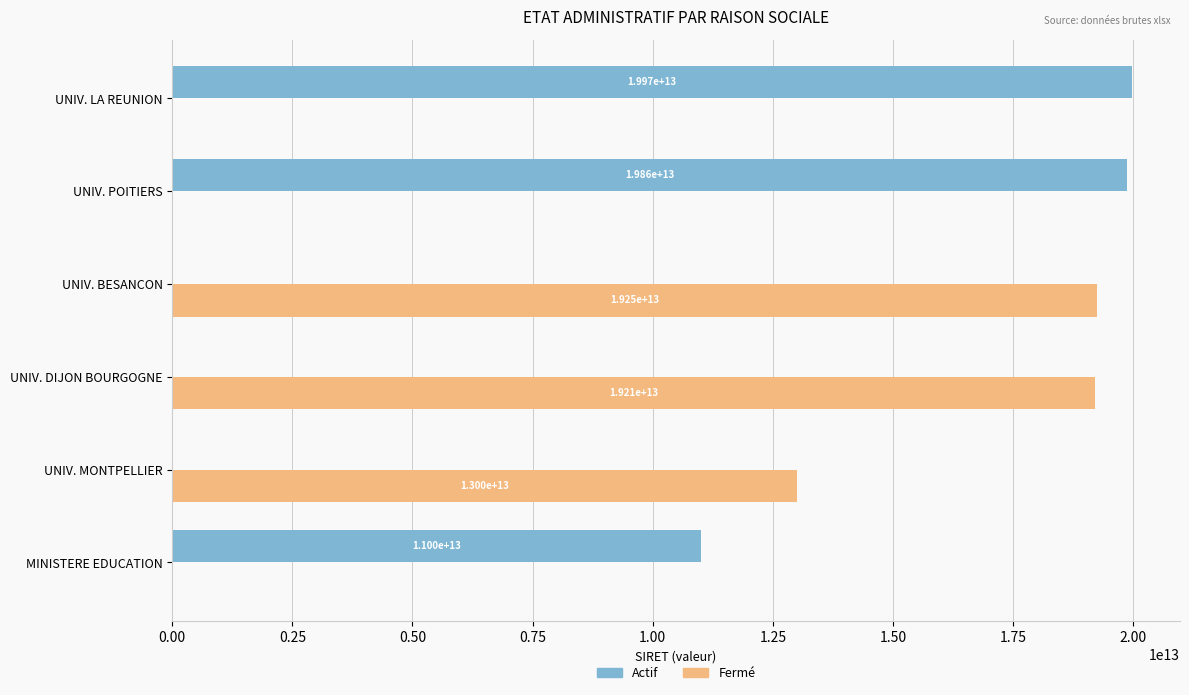

Which series has the largest total across all categories?

Fermé